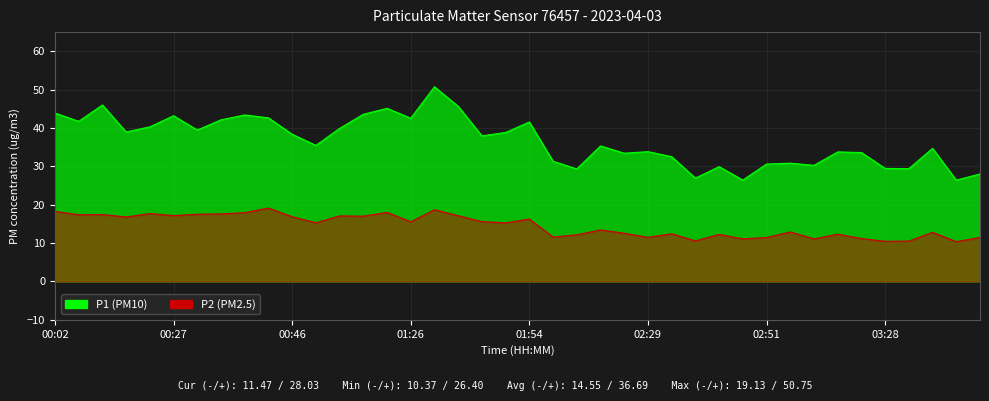

At which label does P1 first exceed 37?

00:02